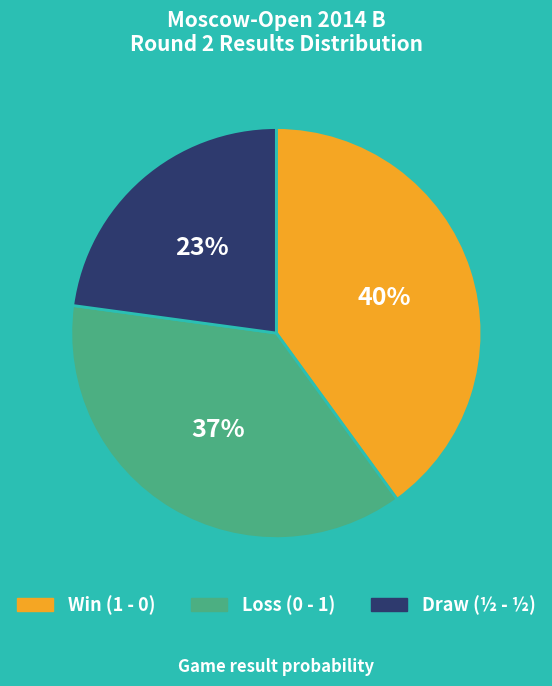

To the nearest percent, what is the average slice percentage?

33%